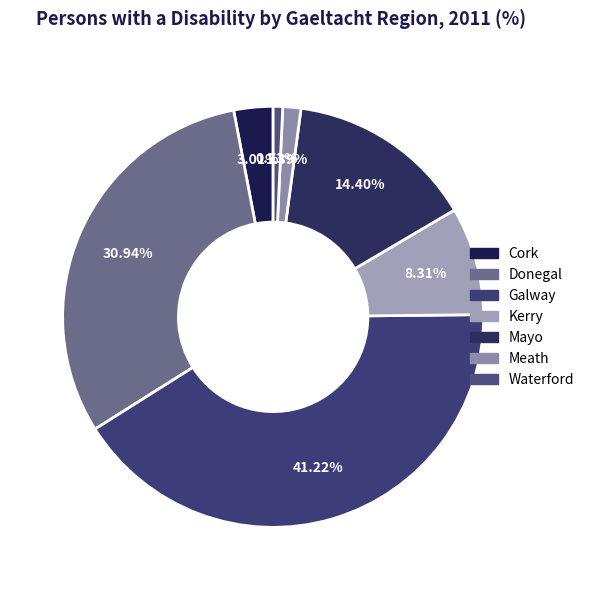

Which has a higher value, Cork or Galway?

Galway